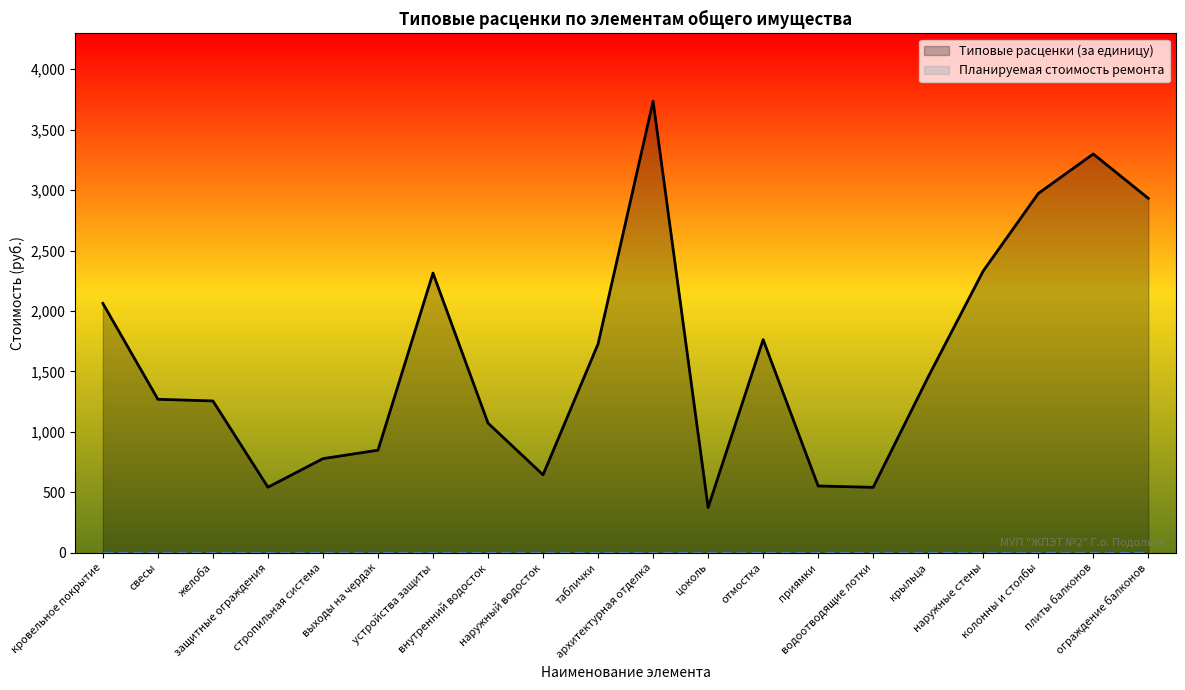

Is it true that Типовые расценки (за единицу) equals 542.3 at защитные ограждения?

True